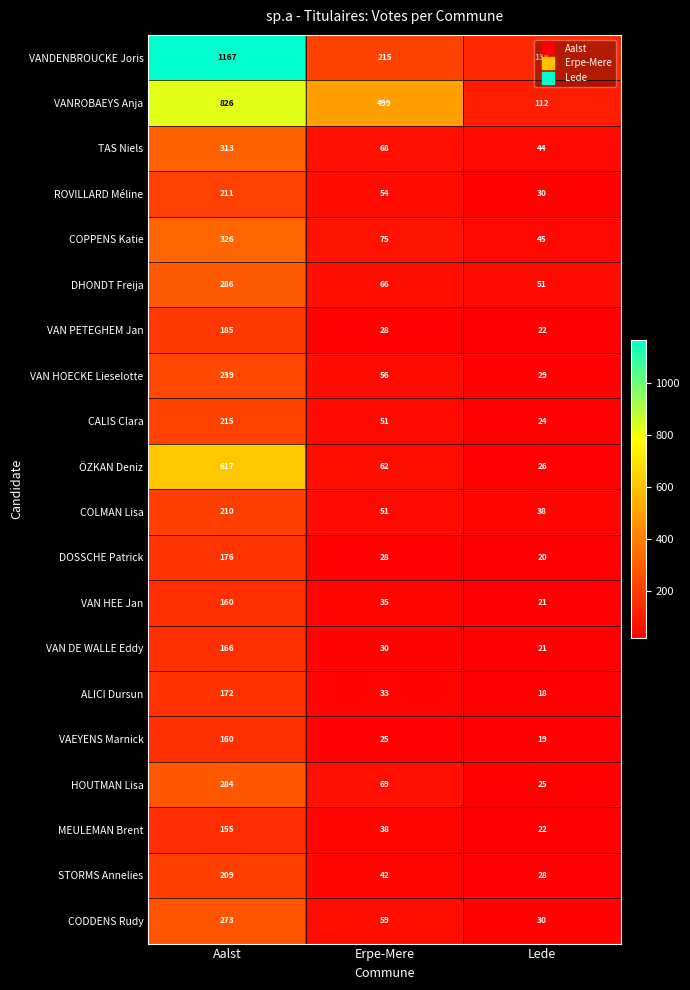

Between Aalst and Erpe-Mere, which series saw the biggest shift?

VANDENBROUCKE Joris